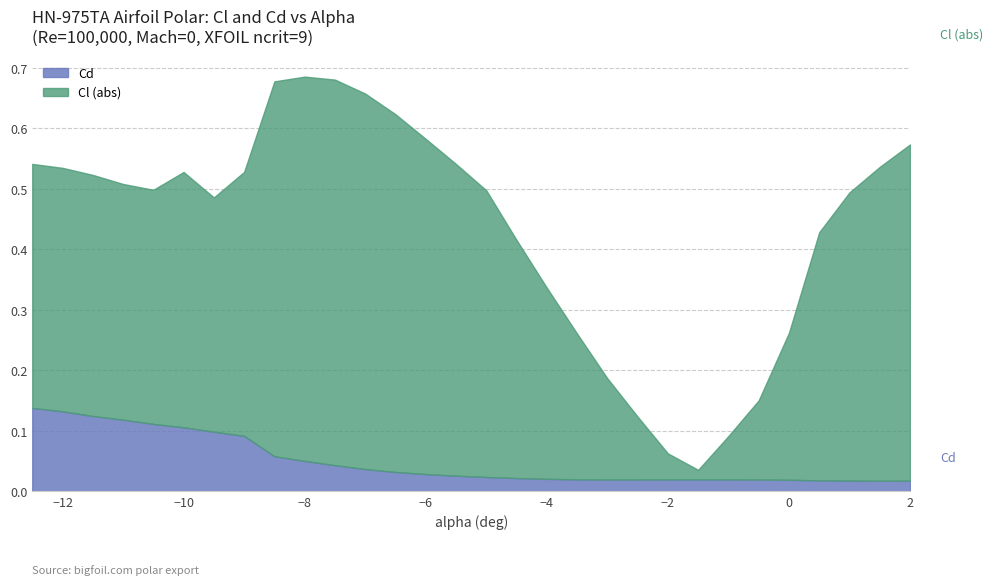

How many lines are shown in the chart?

2